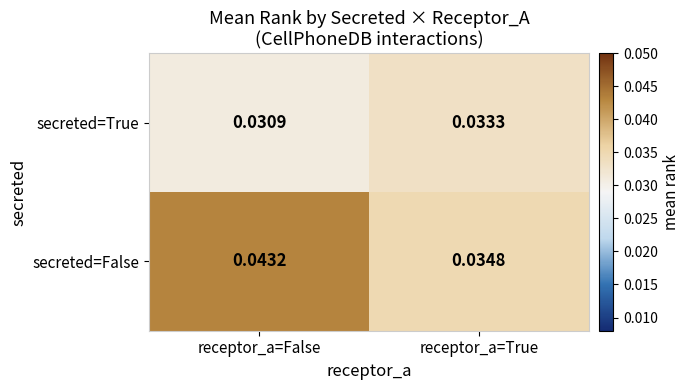

At which label does secreted=False reach its peak?

receptor_a=False